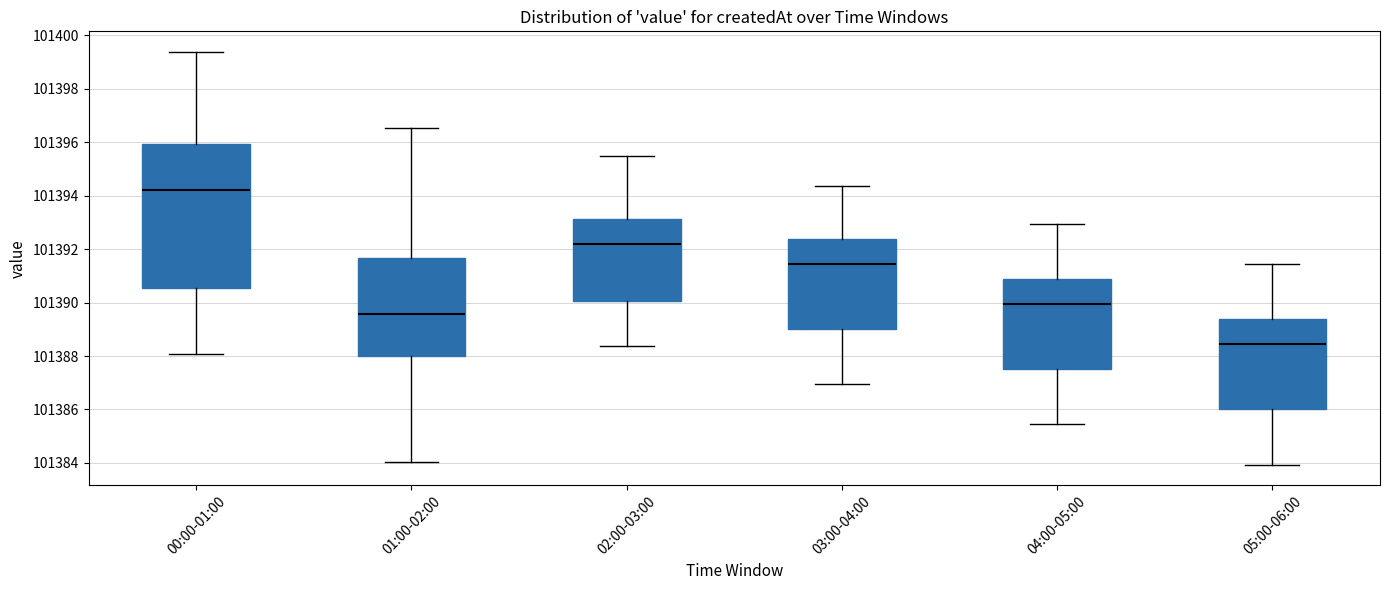

Reading left to right, transcribe this box plot: for each box, give where its median line is, the range the box spans, and where its two whiskers end, as read against the y-axis. The values are not printed on the chart, so give them approximately, as read against the axis.

00:00-01:00: median 101394.2, box 101390.6 to 101396.0, whiskers 101388.0 to 101399.4
01:00-02:00: median 101389.6, box 101388.0 to 101391.6, whiskers 101384.0 to 101396.6
02:00-03:00: median 101392.2, box 101390.0 to 101393.2, whiskers 101388.4 to 101395.6
03:00-04:00: median 101391.4, box 101389.0 to 101392.4, whiskers 101387.0 to 101394.4
04:00-05:00: median 101390.0, box 101387.6 to 101390.8, whiskers 101385.4 to 101393.0
05:00-06:00: median 101388.4, box 101386.0 to 101389.4, whiskers 101384.0 to 101391.4